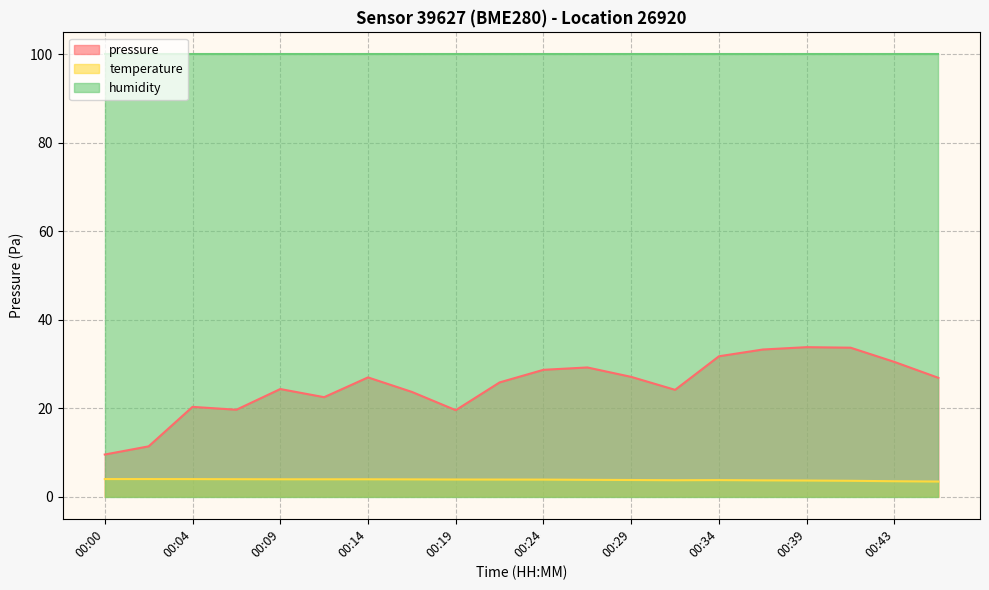

True or false: temperature and pressure intersect in this chart.

False